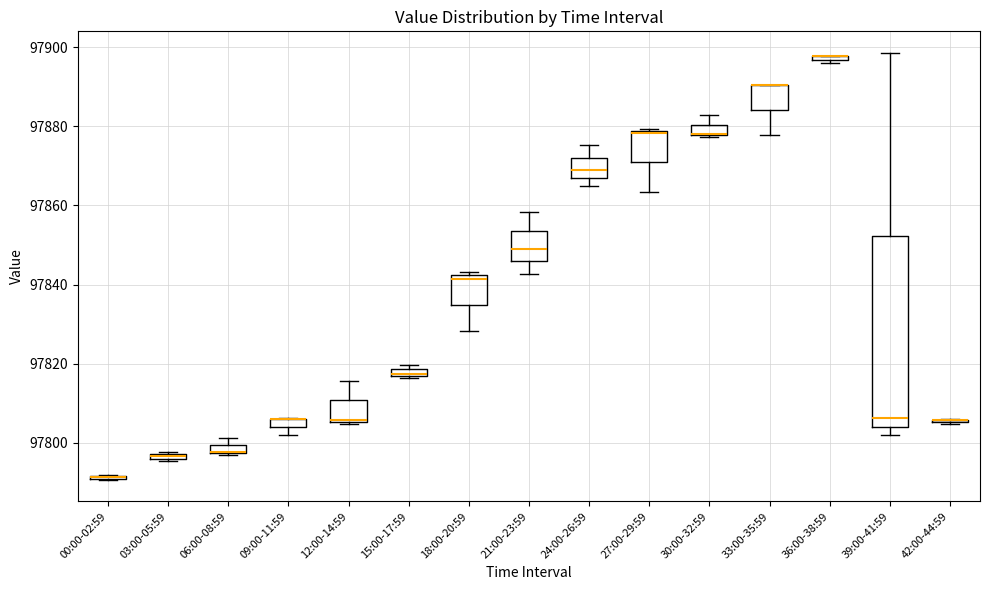

Where does the lower whisker of the box for 33:00-35:59 end on the y-axis? The values are not printed on the chart, so give them approximately, as read against the axis.

97878